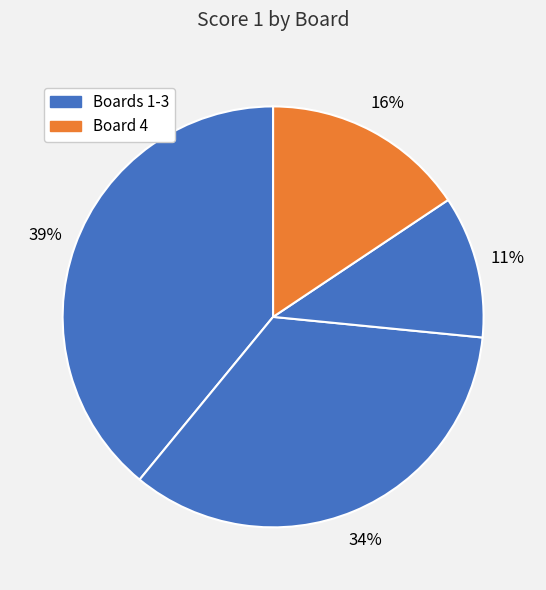

Count the number of slices in the pie.

4